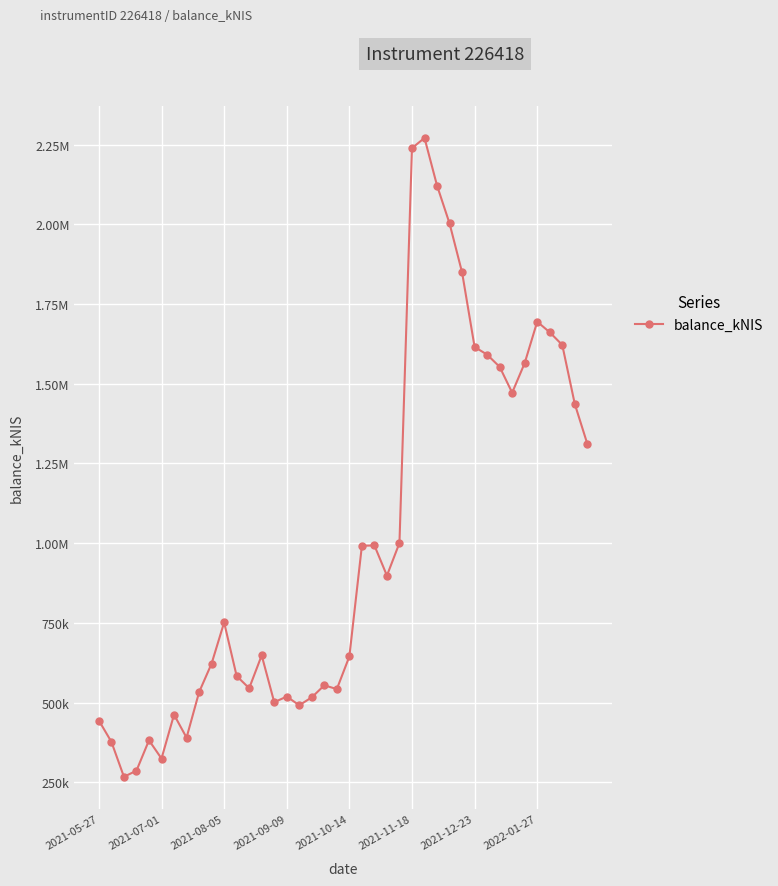

How many lines are shown in the chart?

1